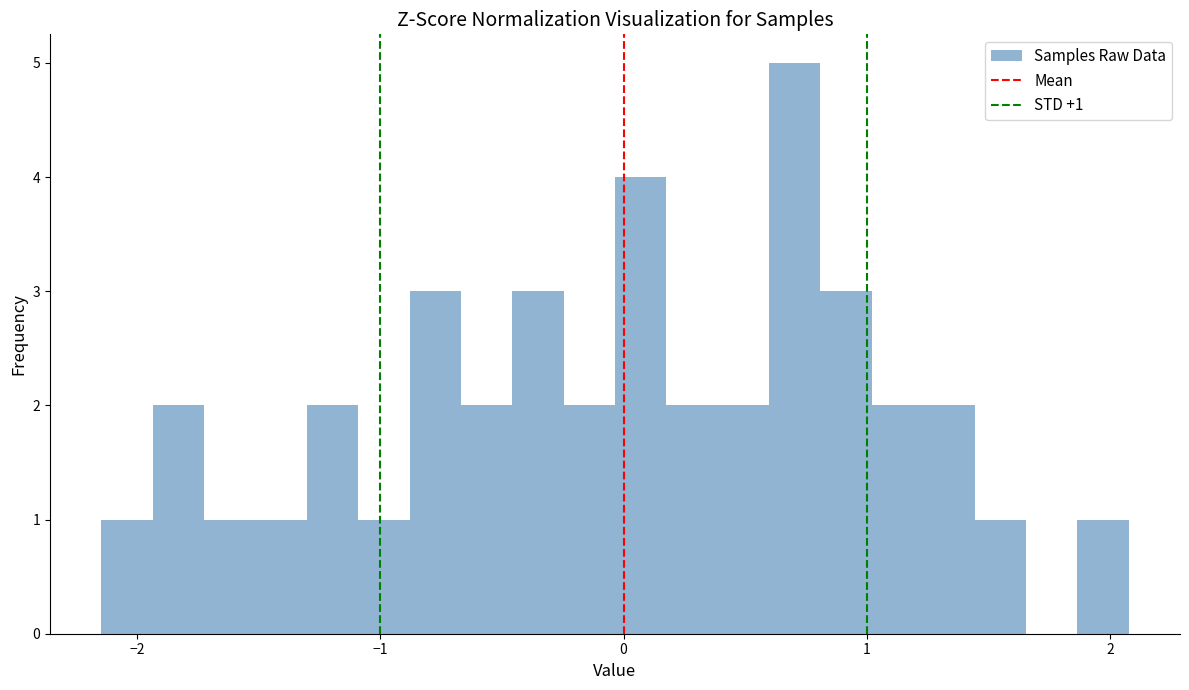

Read against the x-axis, roughly where is the centre of the tallest bar?

0.7